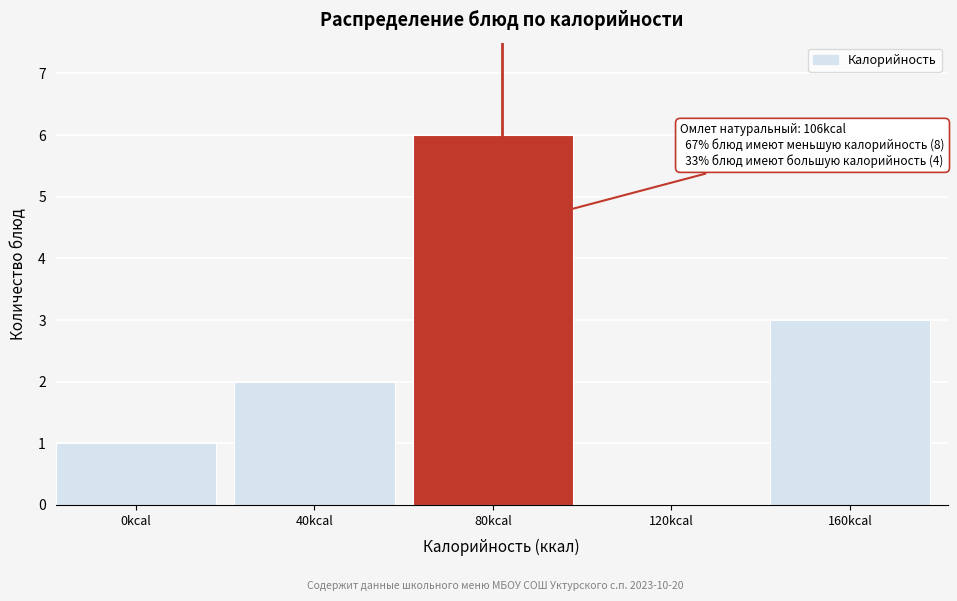

Reading right to left, transcribe all the data shown in this chart.

160kcal=3	120kcal=0	80kcal=6	40kcal=2	0kcal=1